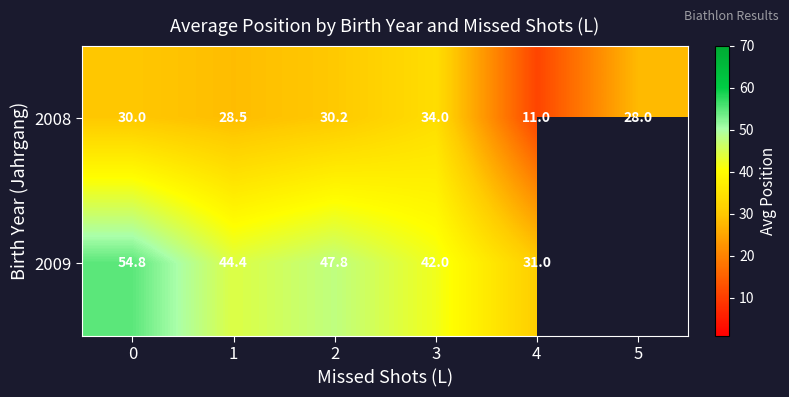

What is the highest value of the 2008 series?

34.0